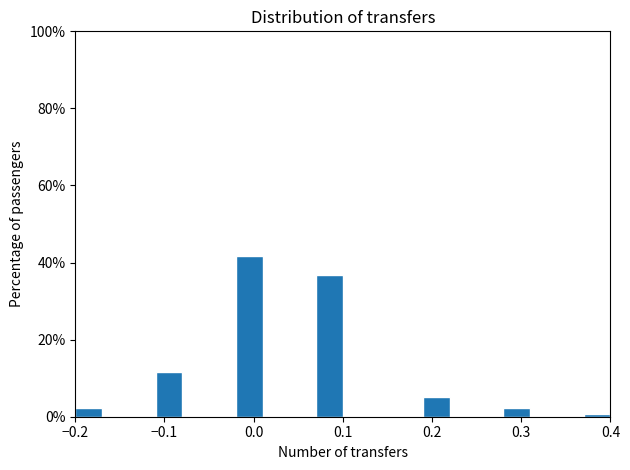

Read against the x-axis, roughly where is the centre of the tallest bar?

0.00